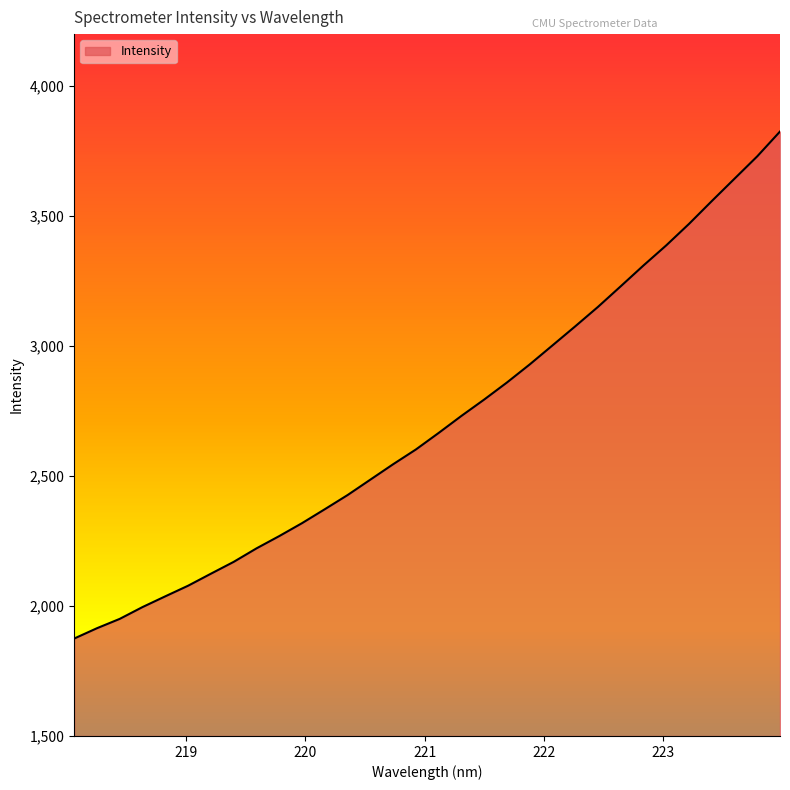

What is the difference between the maximum and minimum values?

1950.5